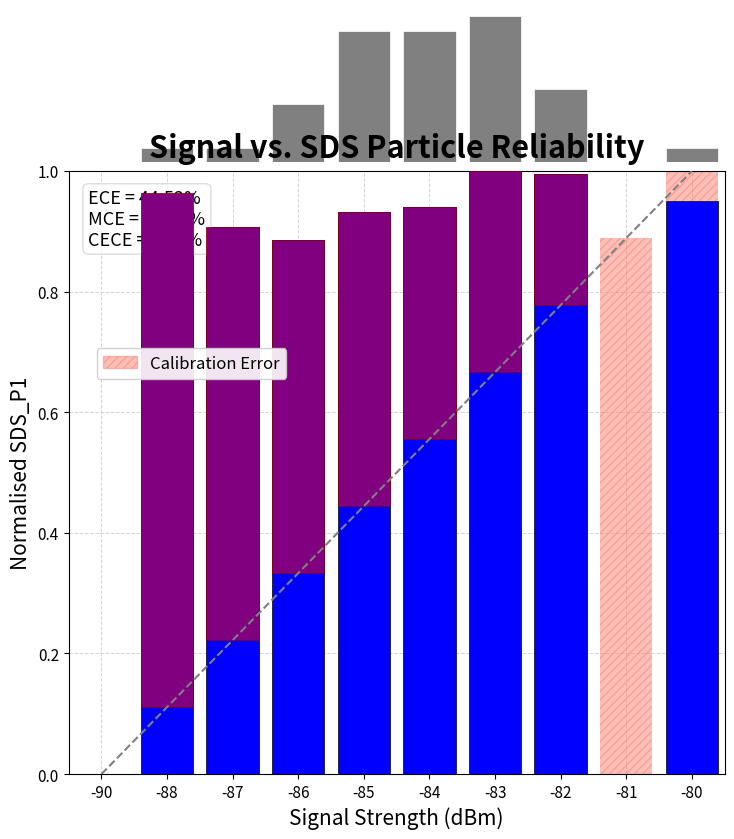

How many data points in counts are above 4?

4